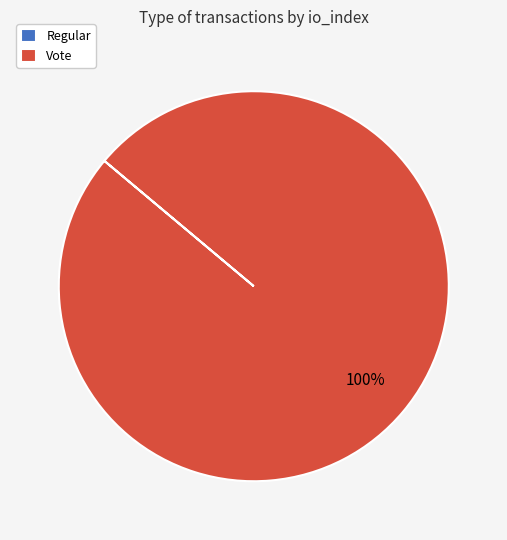

Is there a majority slice in this chart?

Yes